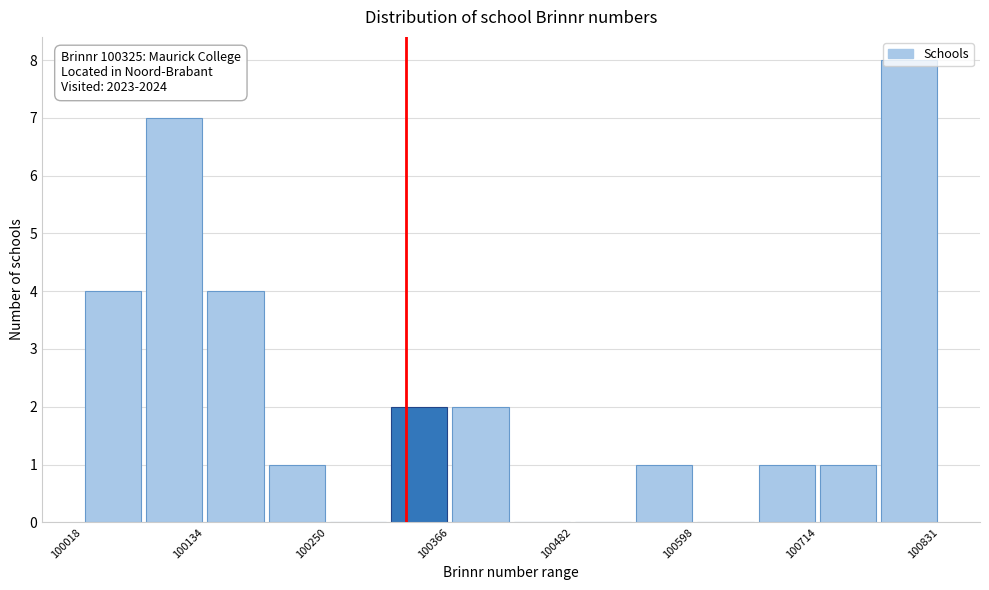

Around what value on the x-axis is the tallest bar? Give the approximate position of its centre, as read against the axis.

100800